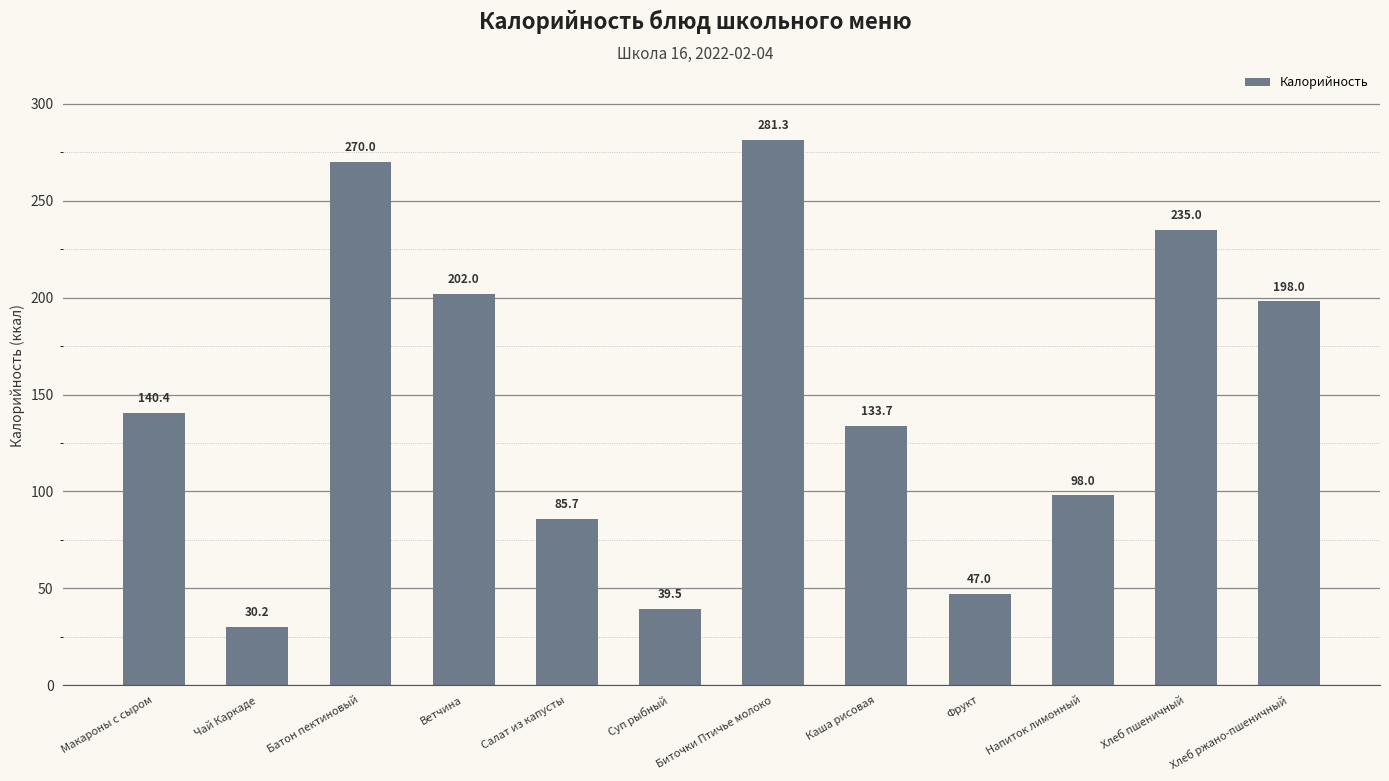

What is the average value?

146.7